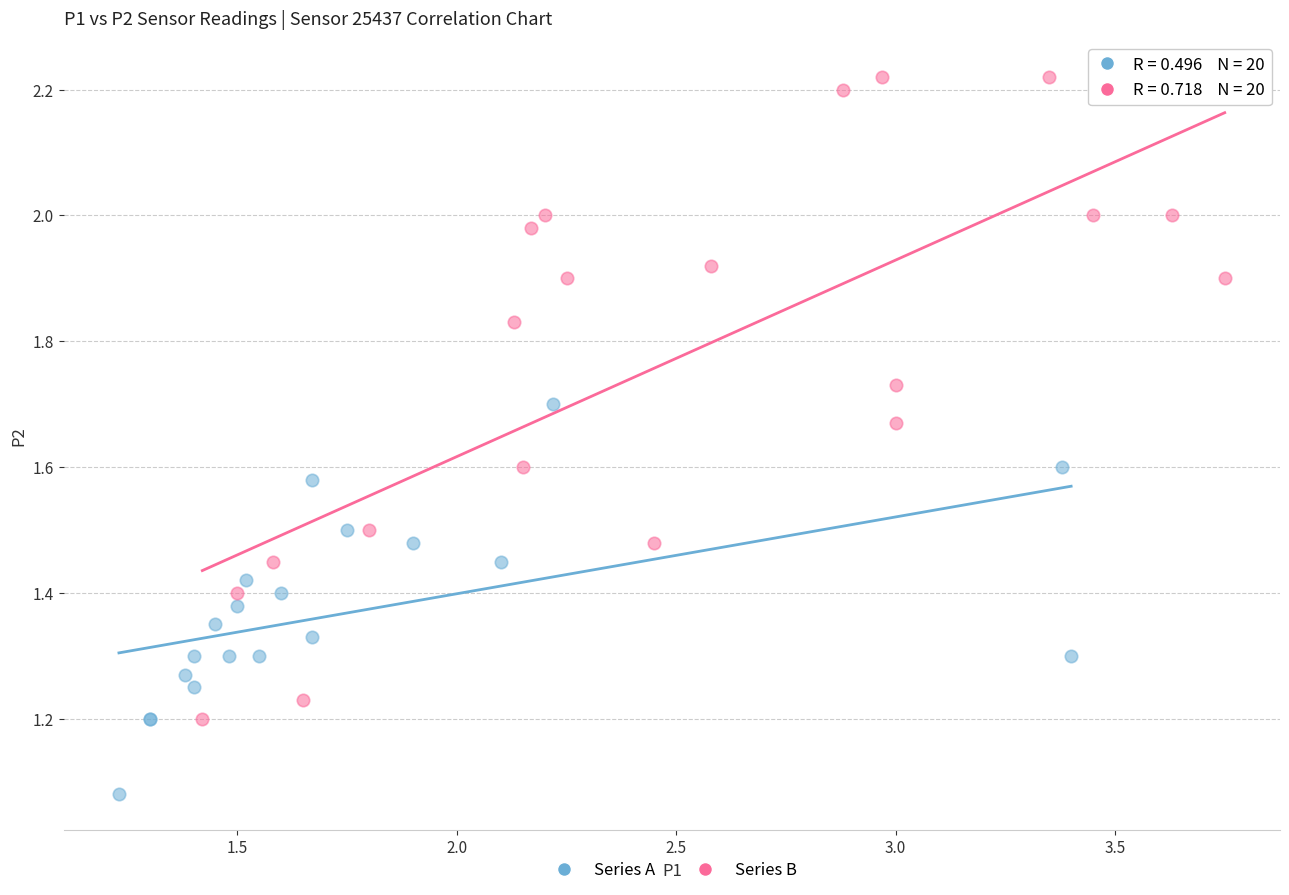

Which series has the widest spread of Y values?

Series B